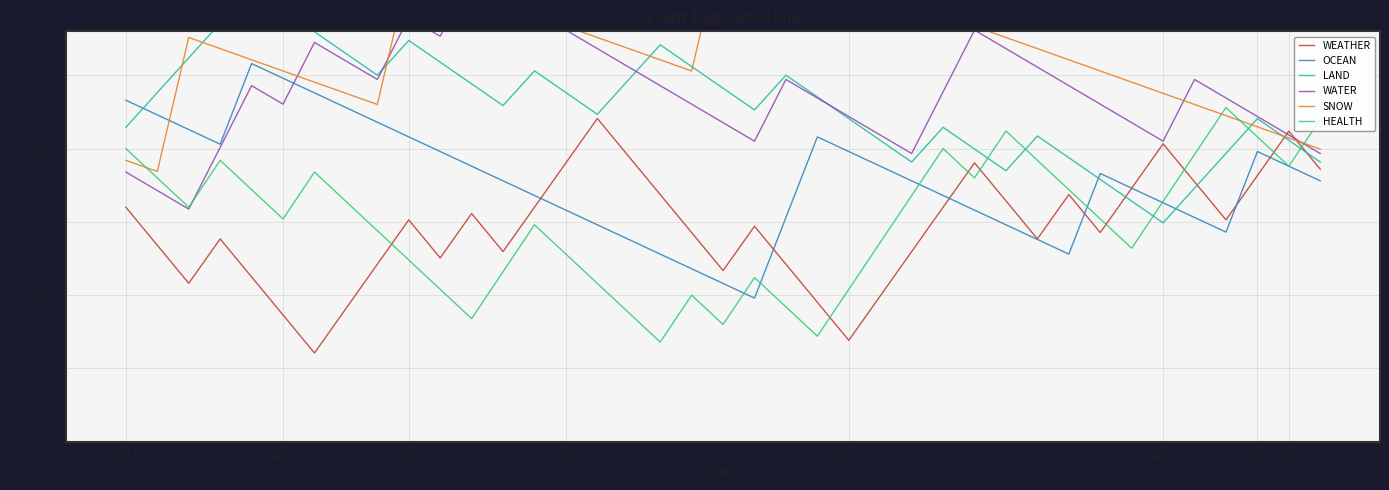

Which series ends up on top after the final intersection of SNOW and WATER?

SNOW